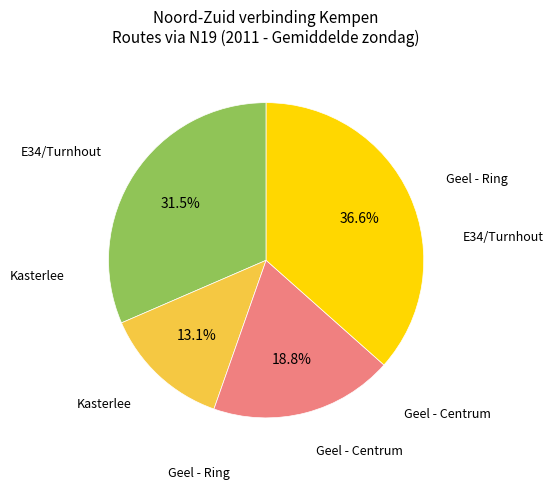

Is there a majority slice in this chart?

No